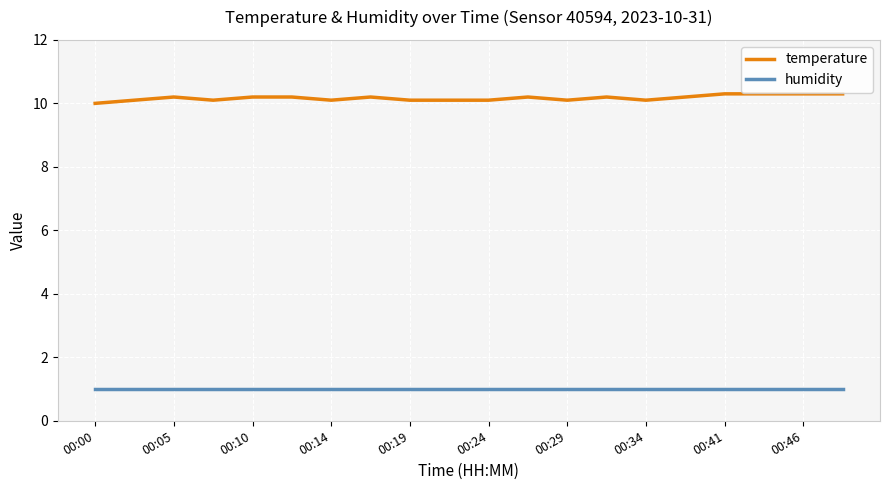

List the series in order of their overall mean, lowest first.

humidity, temperature